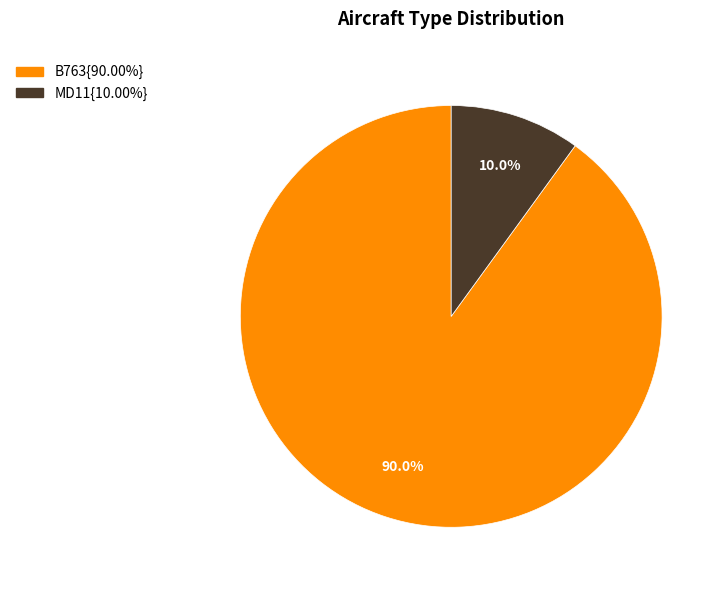

Is there a majority slice in this chart?

Yes